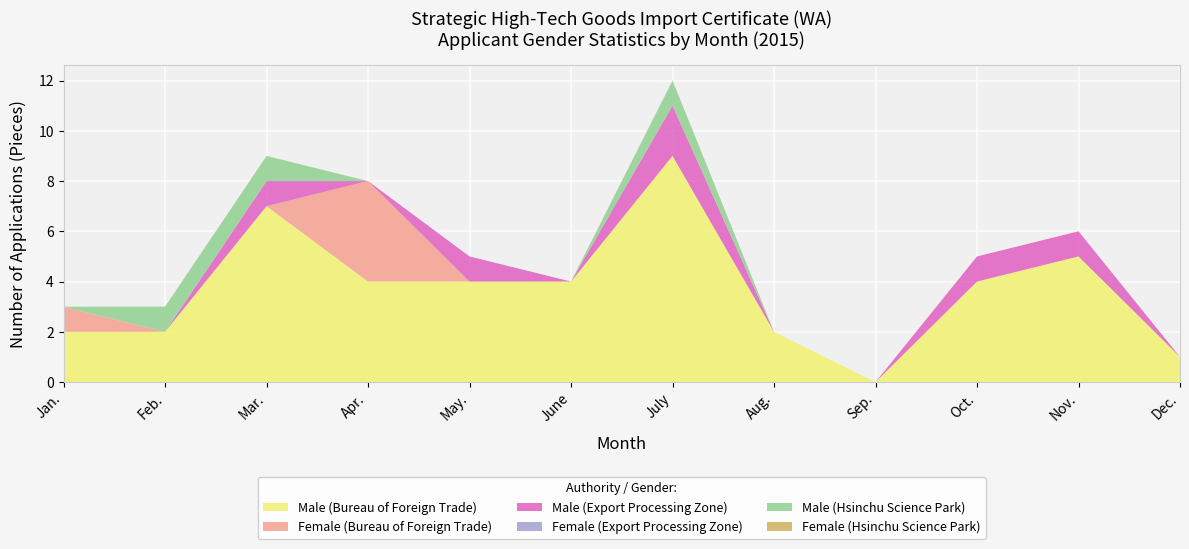

Reading left to right, transcribe all the data shown in this chart.

Male (Bureau of Foreign Trade): 2	2	7	4	4	4	9	2	0	4	5	1
Female (Bureau of Foreign Trade): 1	0	0	4	0	0	0	0	0	0	0	0
Male (Export Processing Zone): 0	0	1	0	1	0	2	0	0	1	1	0
Female (Export Processing Zone): 0	0	0	0	0	0	0	0	0	0	0	0
Male (Hsinchu Science Park): 0	1	1	0	0	0	1	0	0	0	0	0
Female (Hsinchu Science Park): 0	0	0	0	0	0	0	0	0	0	0	0